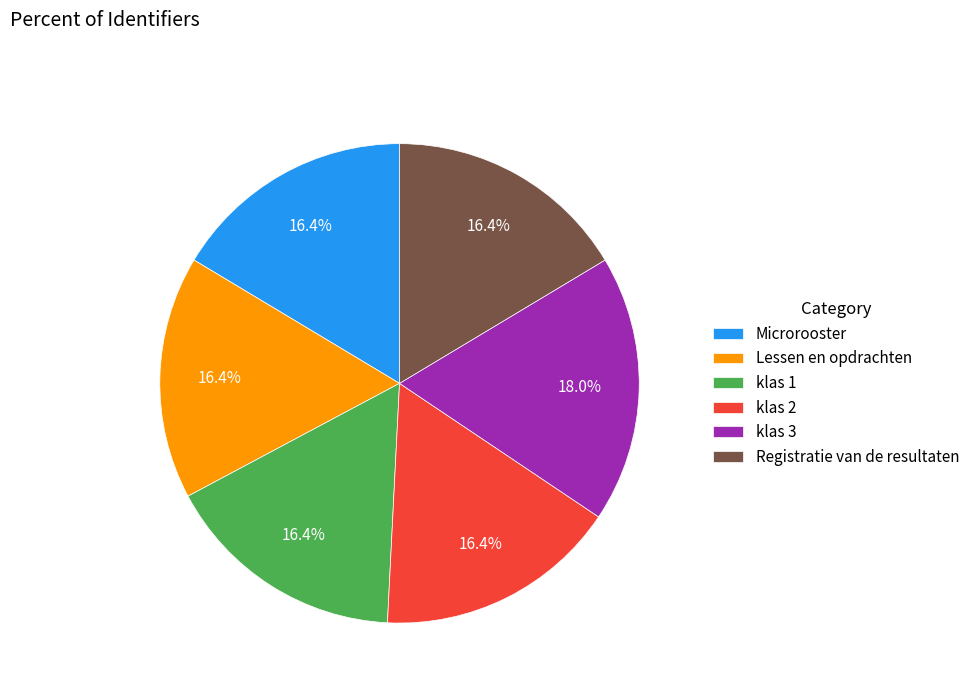

Between klas 2 and klas 3, which is larger?

klas 3